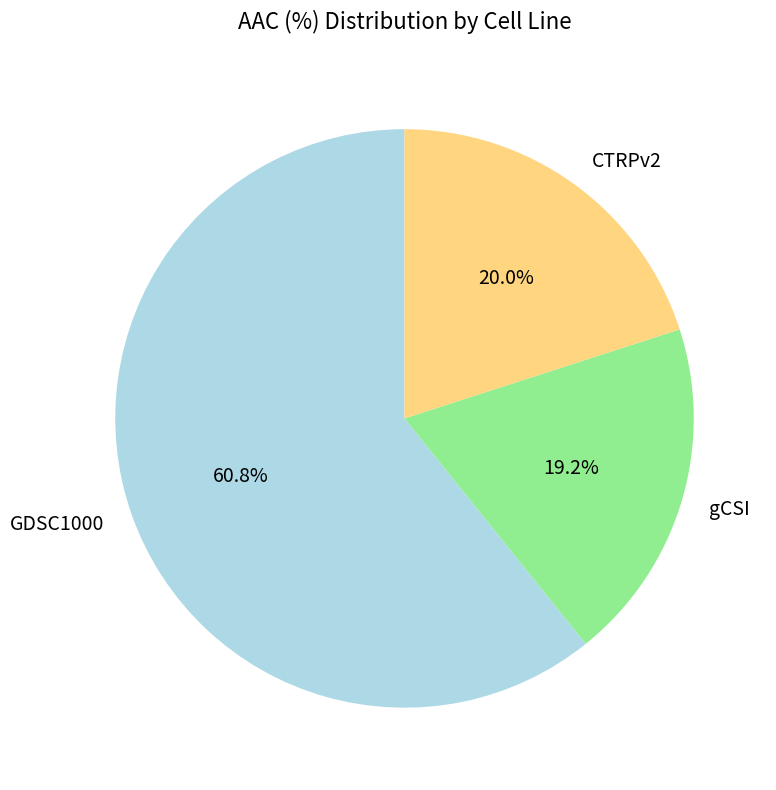

How many segments does this pie chart have?

3